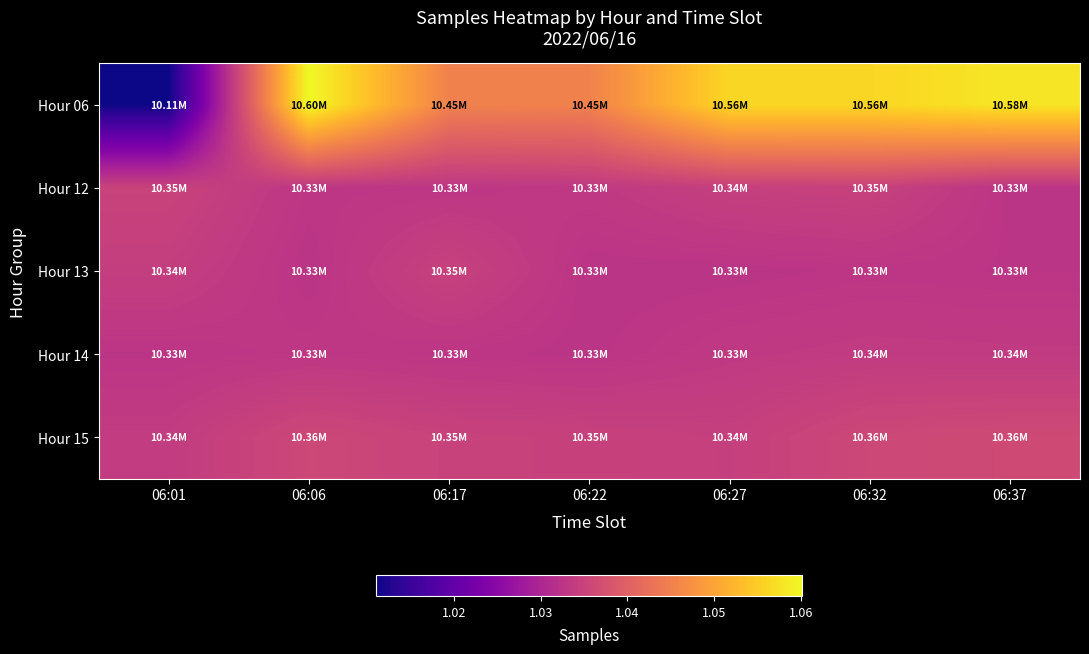

Reading left to right, transcribe all the data shown in this chart.

Hour 06: 06:01=10110288	06:06=10601827	06:17=10451118	06:22=10451919	06:27=10563364	06:32=10562846	06:37=10580530
Hour 12: 06:01=10350943	06:06=10328539	06:17=10328961	06:22=10333114	06:27=10344270	06:32=10347656	06:37=10326115
Hour 13: 06:01=10341846	06:06=10325188	06:17=10348078	06:22=10325311	06:27=10325583	06:32=10328109	06:37=10326987
Hour 14: 06:01=10326667	06:06=10330605	06:17=10328307	06:22=10326181	06:27=10333738	06:32=10336831	06:37=10335934
Hour 15: 06:01=10337784	06:06=10358476	06:17=10349711	06:22=10347488	06:27=10344290	06:32=10358253	06:37=10362271